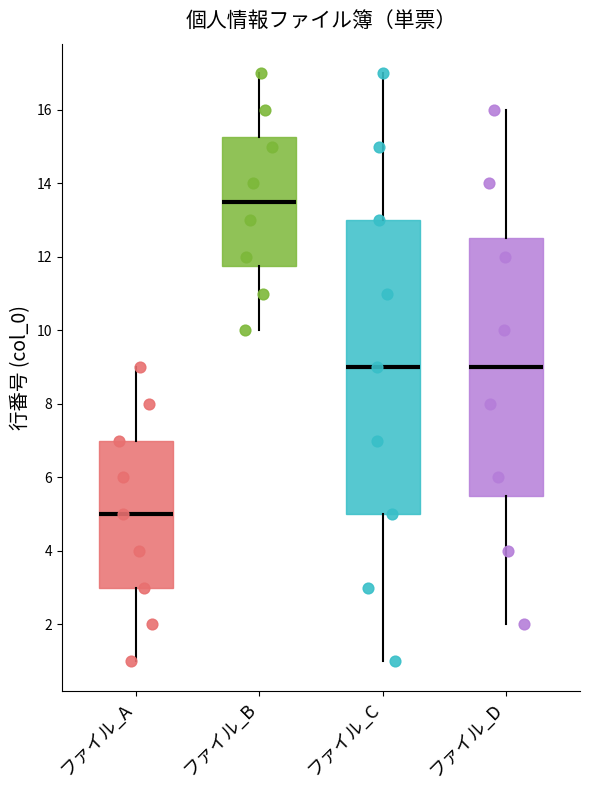

Reading left to right, transcribe this box plot: for each box, give where its median line is, the range the box spans, and where its two whiskers end, as read against the y-axis. The values are not printed on the chart, so give them approximately, as read against the axis.

ファイル_A: median 5.0, box 3.0 to 7.0, whiskers 1.0 to 9.0
ファイル_B: median 13.6, box 11.8 to 15.2, whiskers 10.0 to 17.0
ファイル_C: median 9.0, box 5.0 to 13.0, whiskers 1.0 to 17.0
ファイル_D: median 9.0, box 5.6 to 12.6, whiskers 2.0 to 16.0